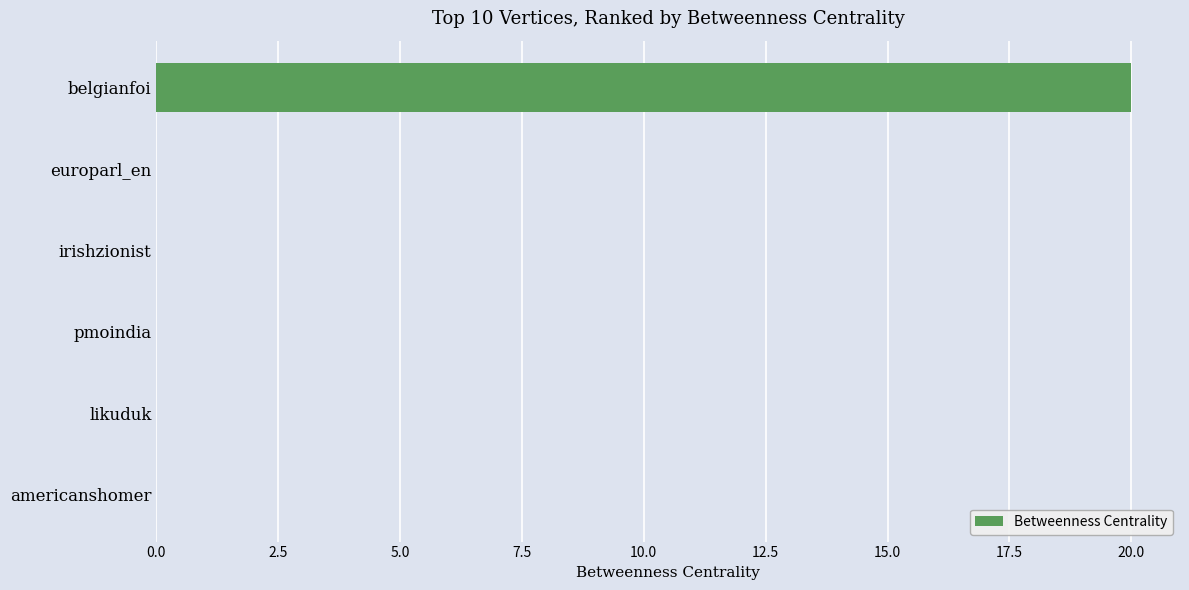

How many series are shown in this chart?

1